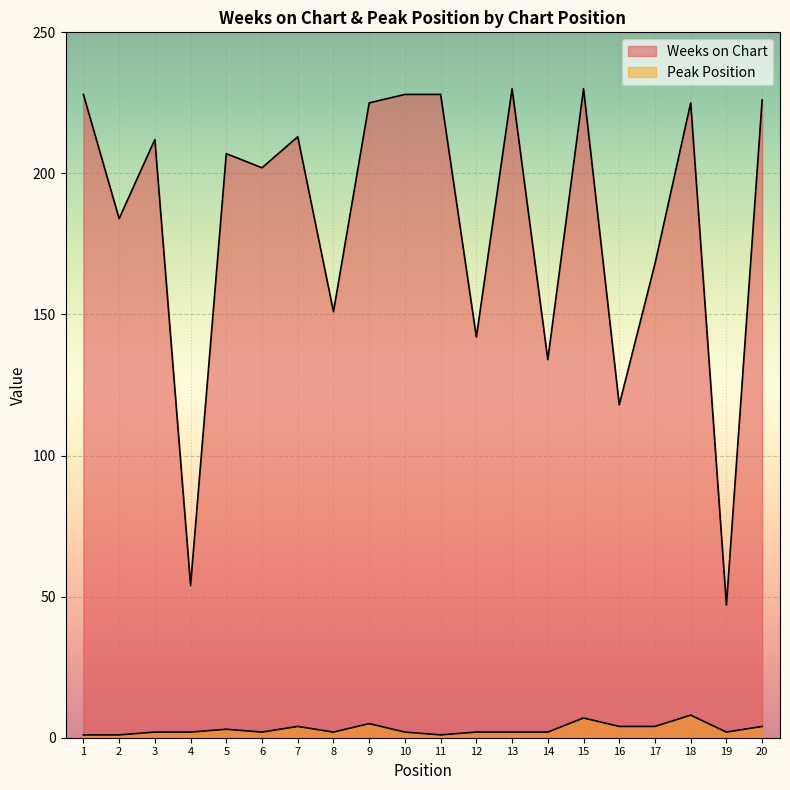

What is the maximum value shown in the chart?

230